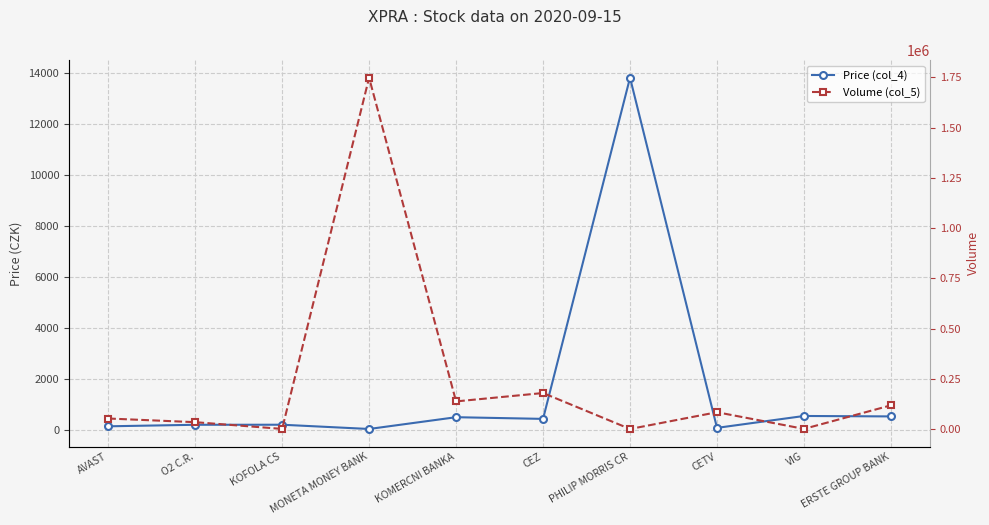

Read the Price (col_4) value at ERSTE GROUP BANK.

546.0